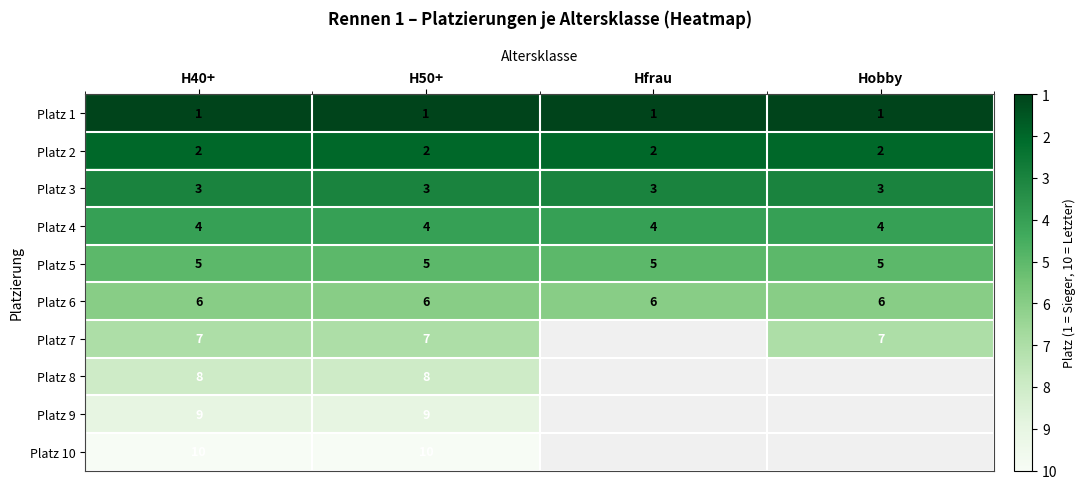

What is the total value across all series at H40+?

55